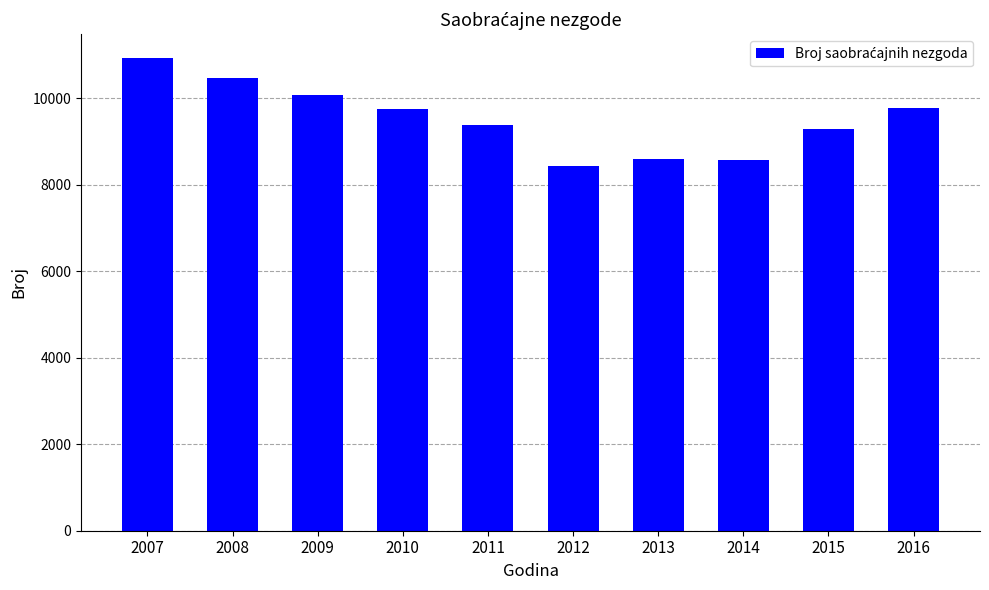

What is the value of the 1st bar from the left?

10933